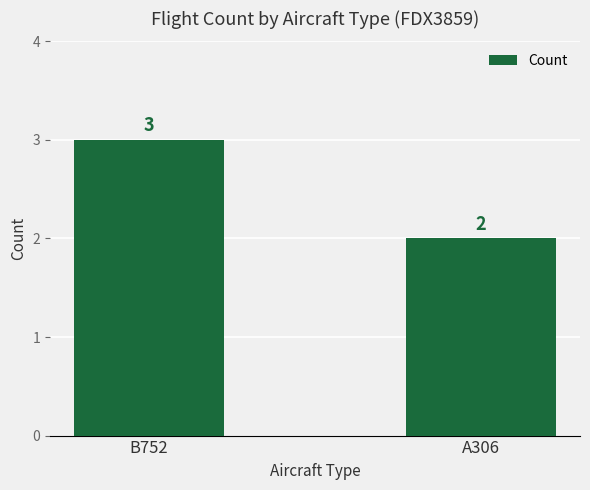

List the labels in order of value, largest first.

B752, A306